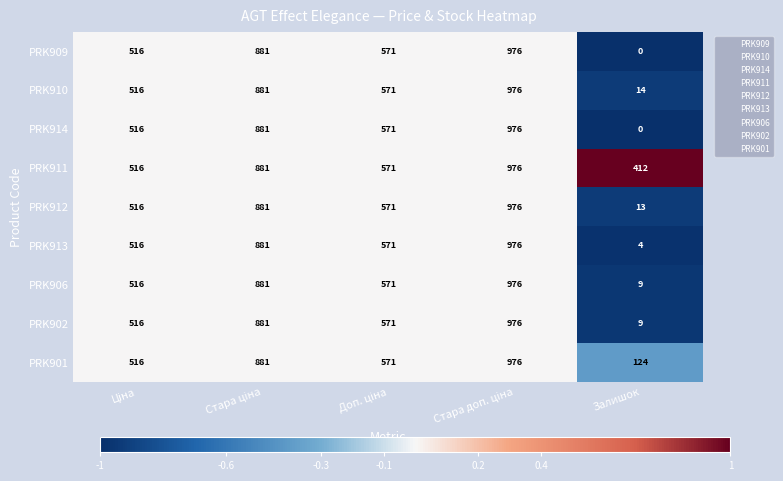

At which label does PRK906 reach its minimum?

Залишок